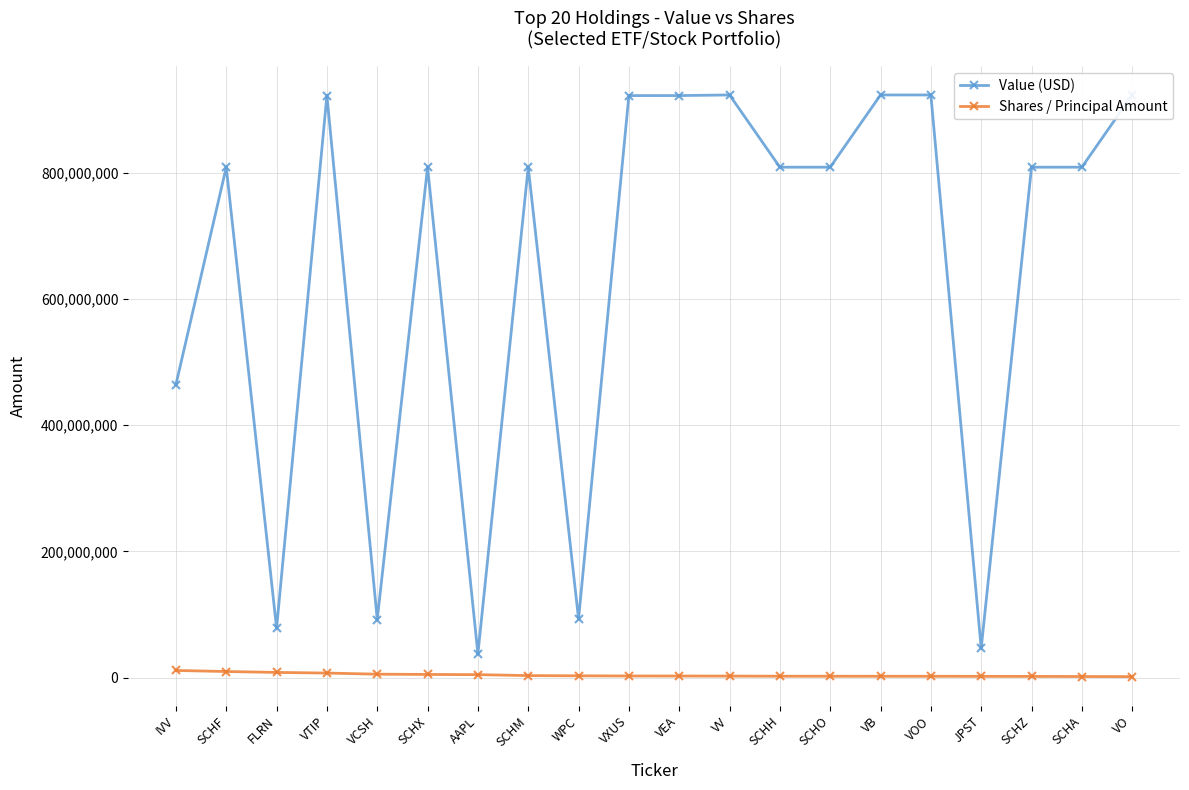

What position from the left is VTIP?

4